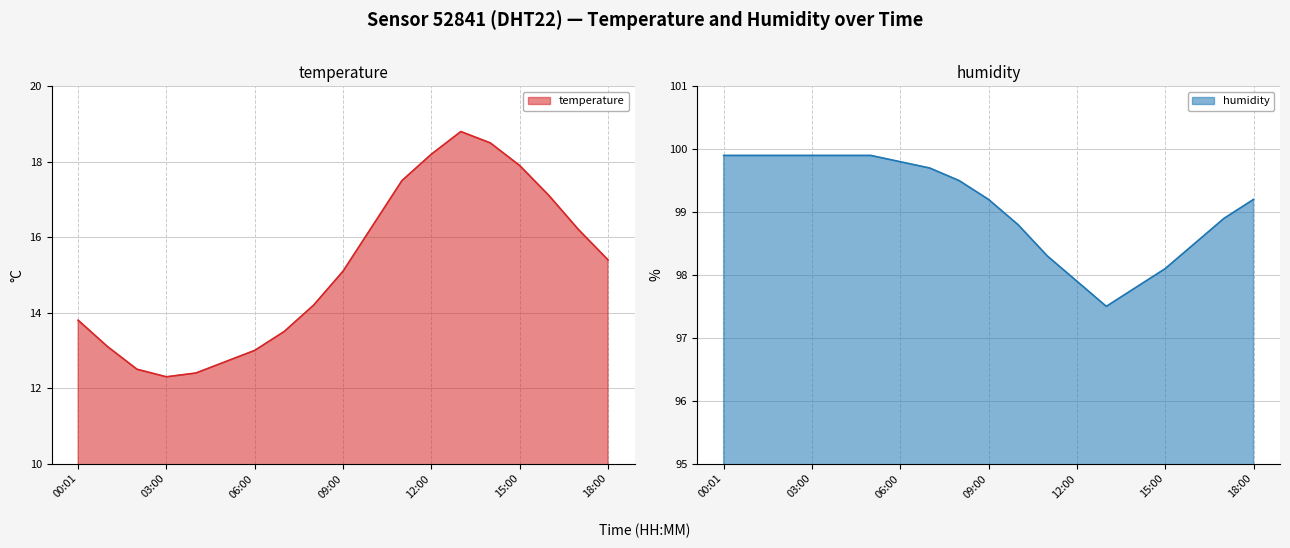

Which category has the lowest value across all series?

03:00